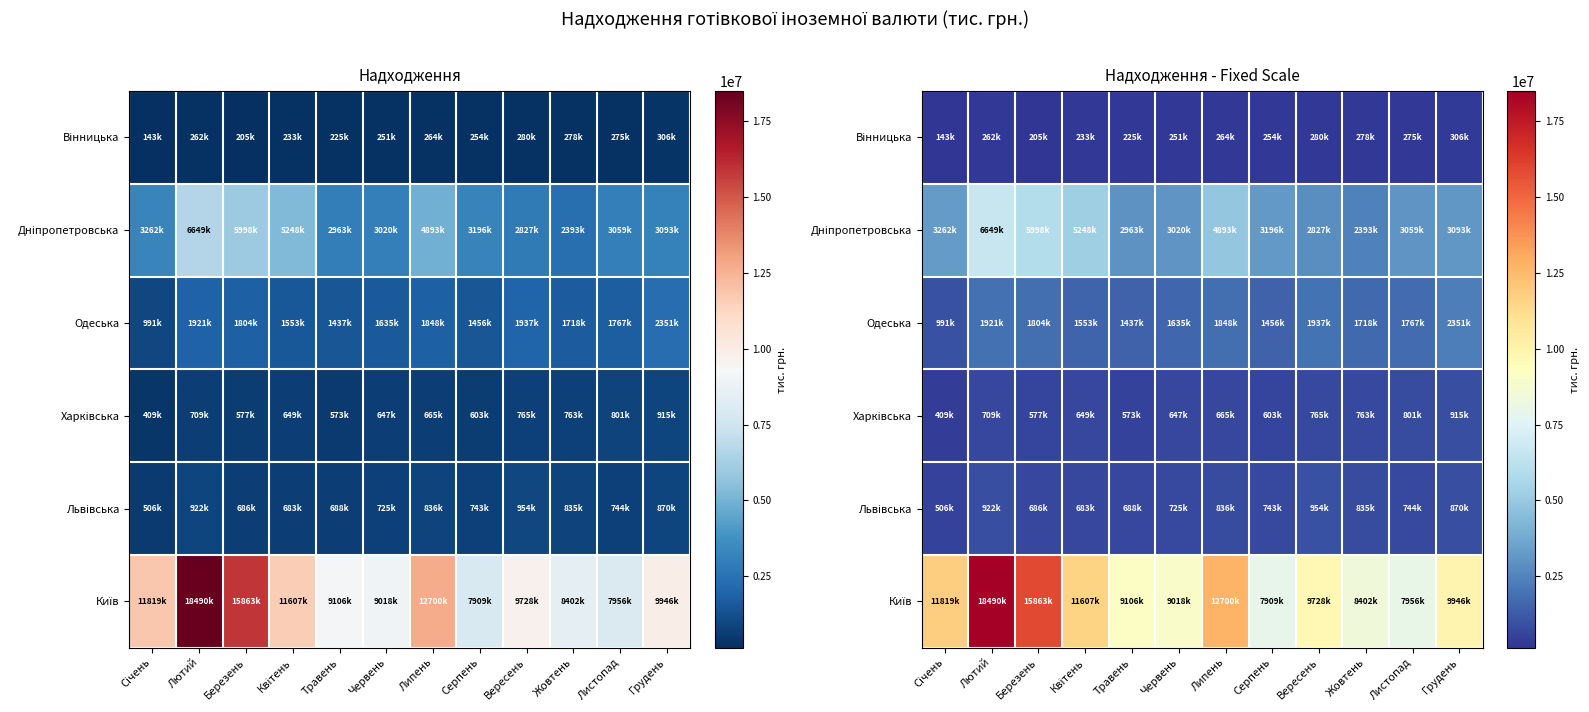

What is the difference between the Одеська values at Липень and Березень?

43819.8